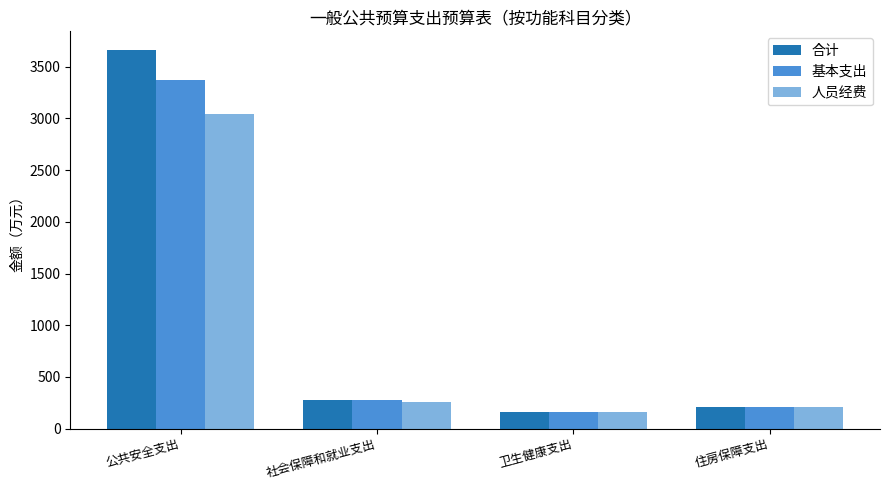

True or false: 基本支出 has a value of 3367.5 at 公共安全支出.

True